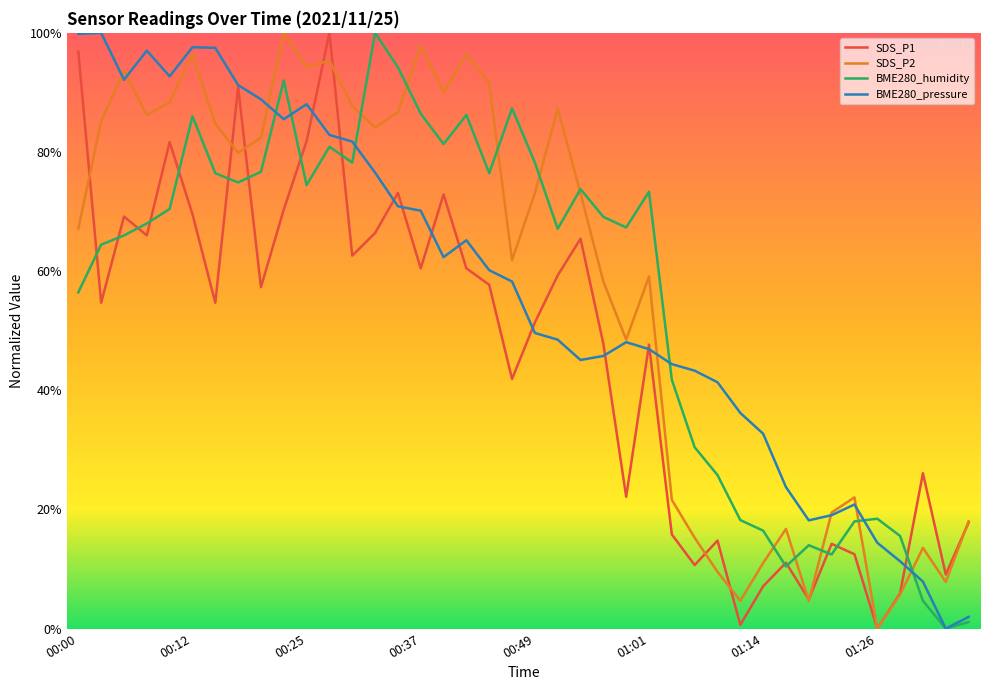

Does the chart have visible grid lines?

No